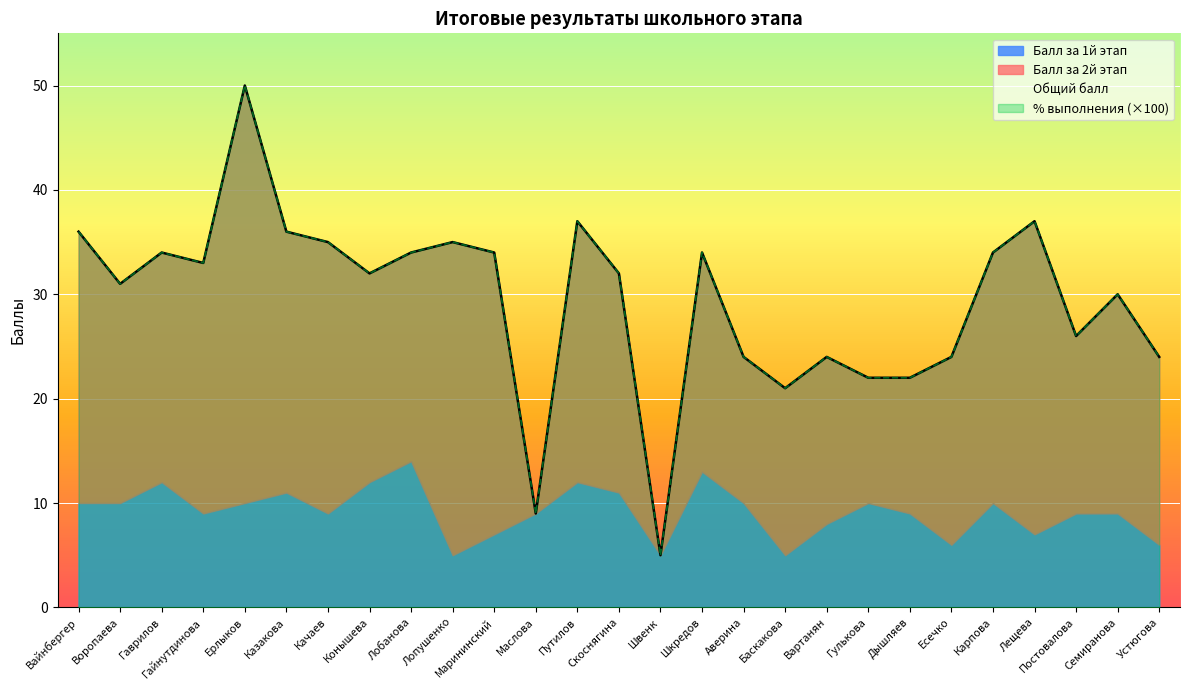

In % выполнения, how many points are lower than both neighbors (excluding endpoints)?

7